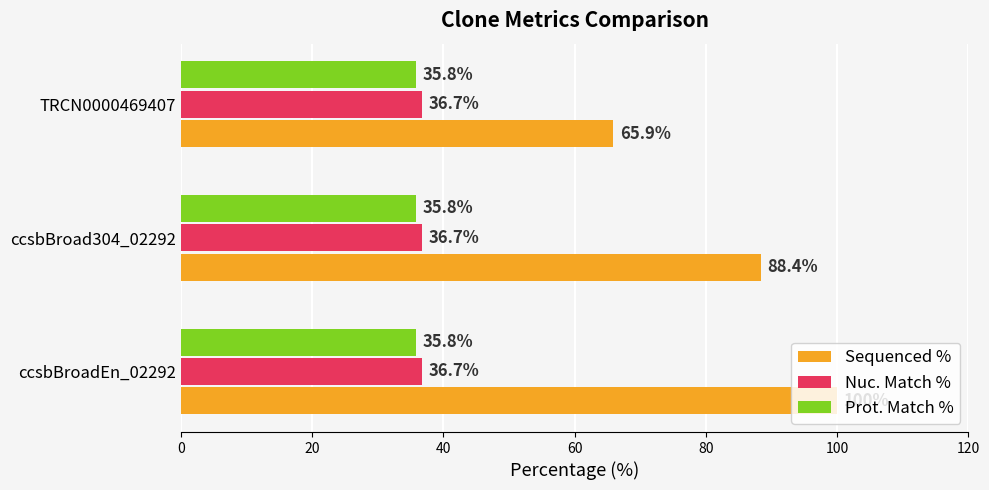

How many data points in Sequenced % are above 88?

2